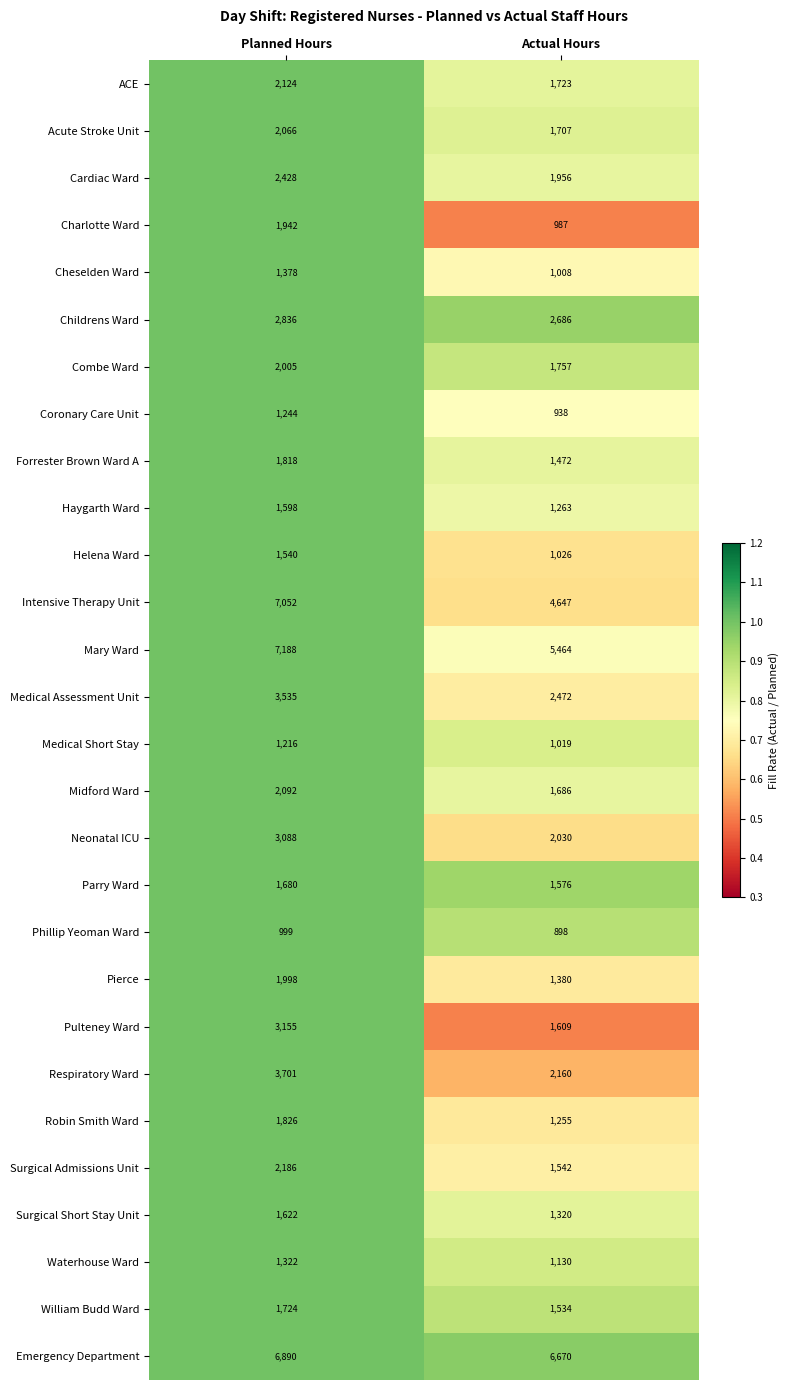

What is the difference between the highest and lowest values at Planned Hours?

6189